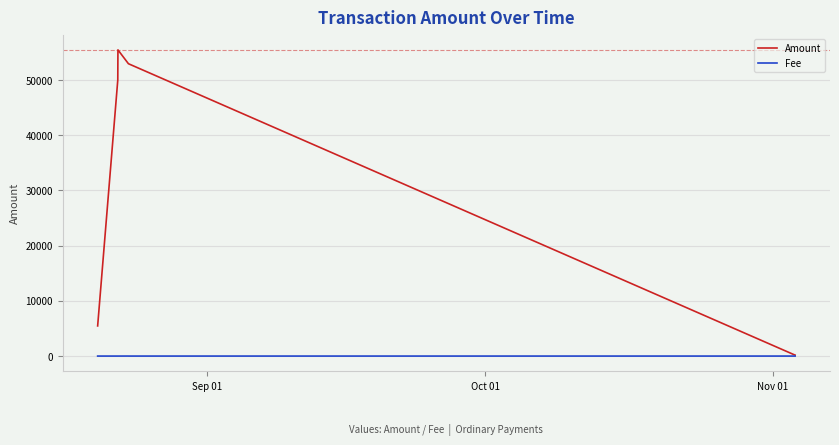

What are all the series names shown in the legend?

Amount, Fee